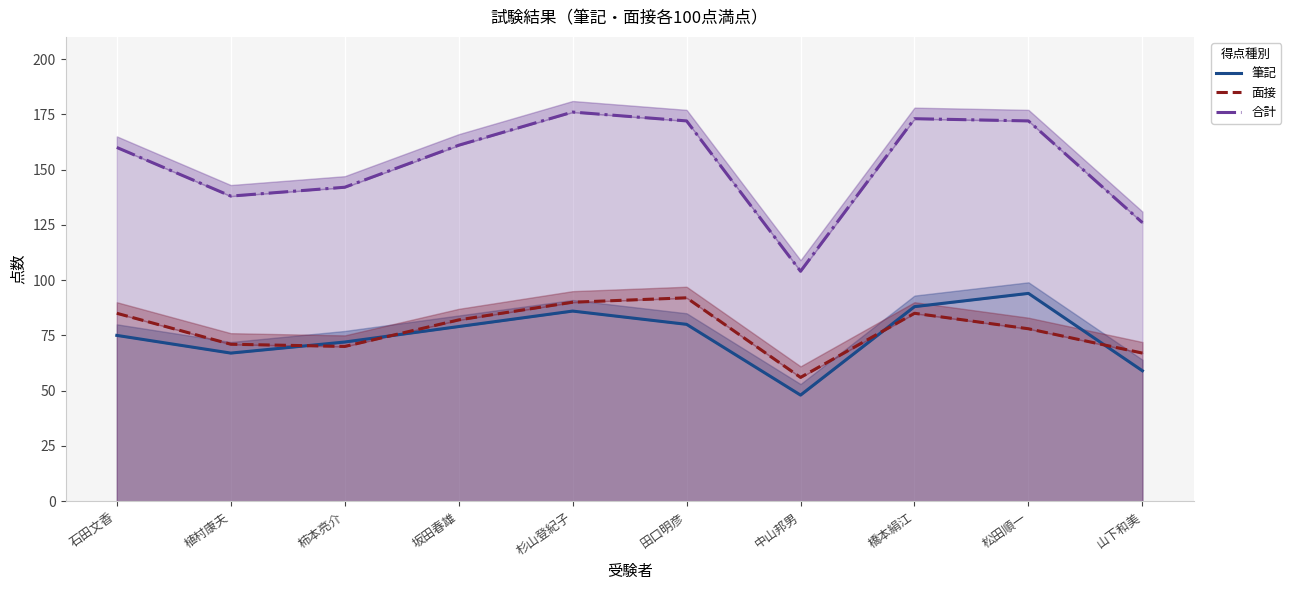

Is the value of 面接 at 坂田春雄 greater than the value of 筆記 at 植村康夫?

Yes